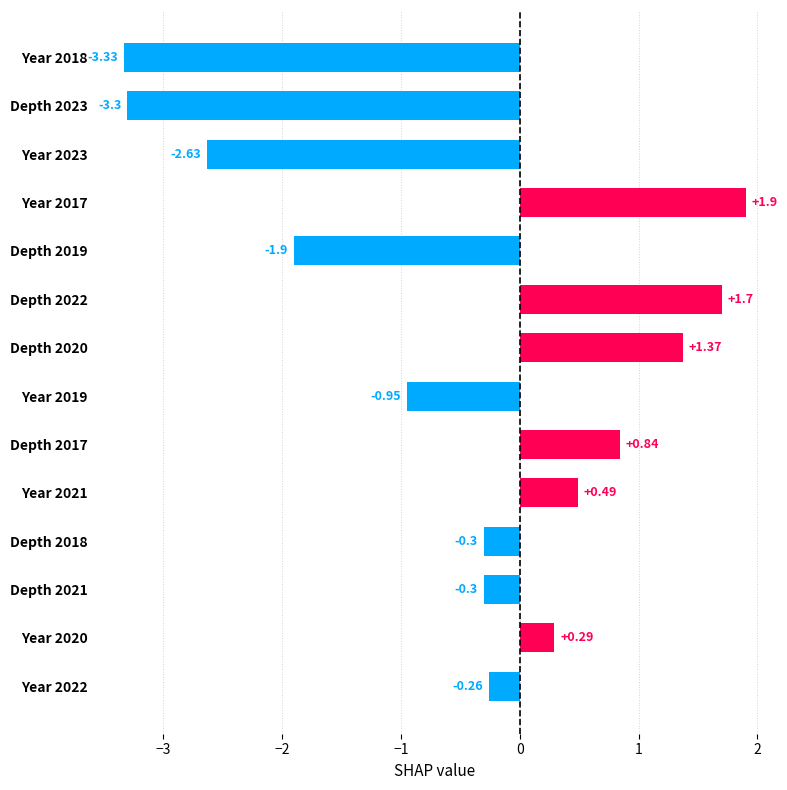

What is the average value?

-0.5